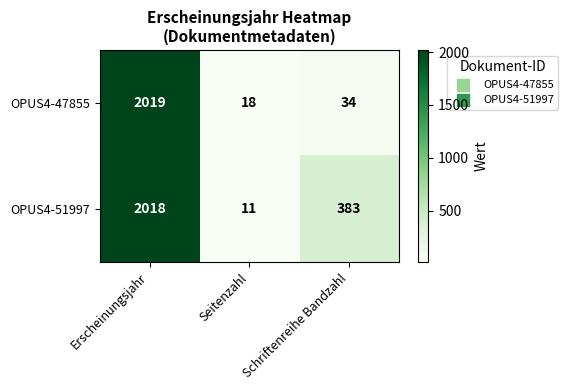

The value of OPUS4-47855 at Erscheinungsjahr is 2019. True or false?

True